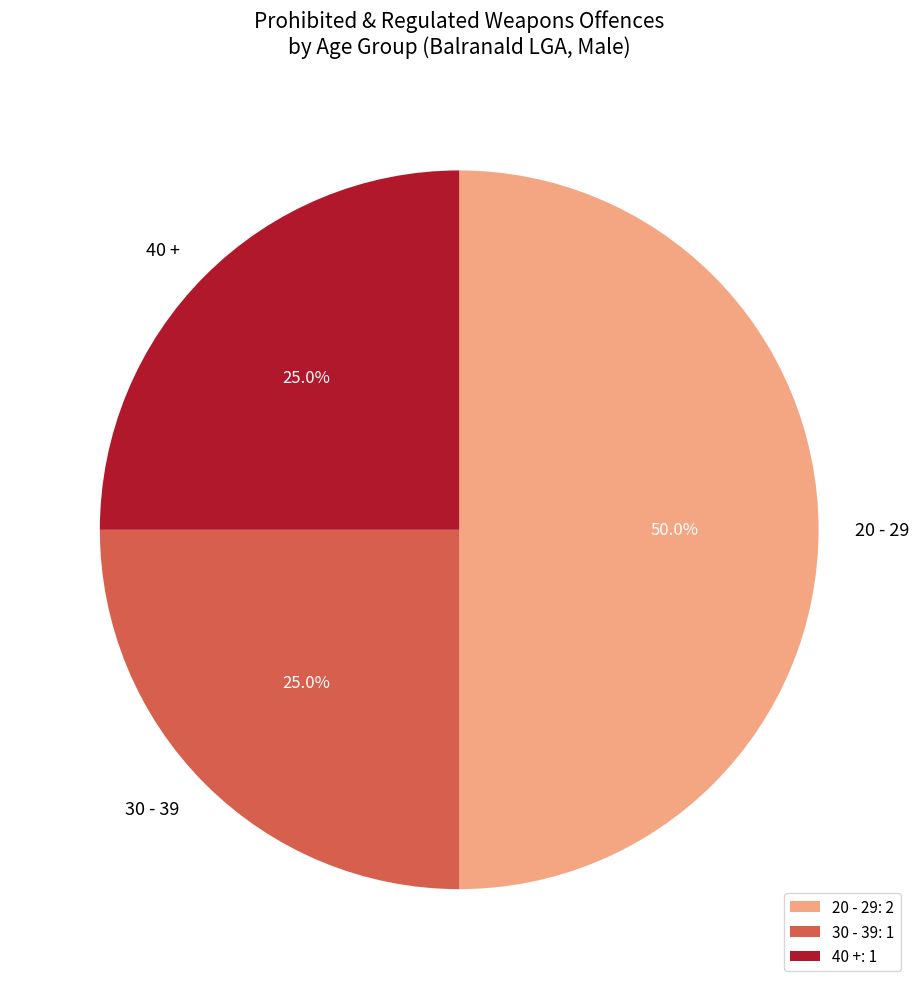

Approximately how many times larger is the value at 20 - 29 compared to 40 +?

2.0